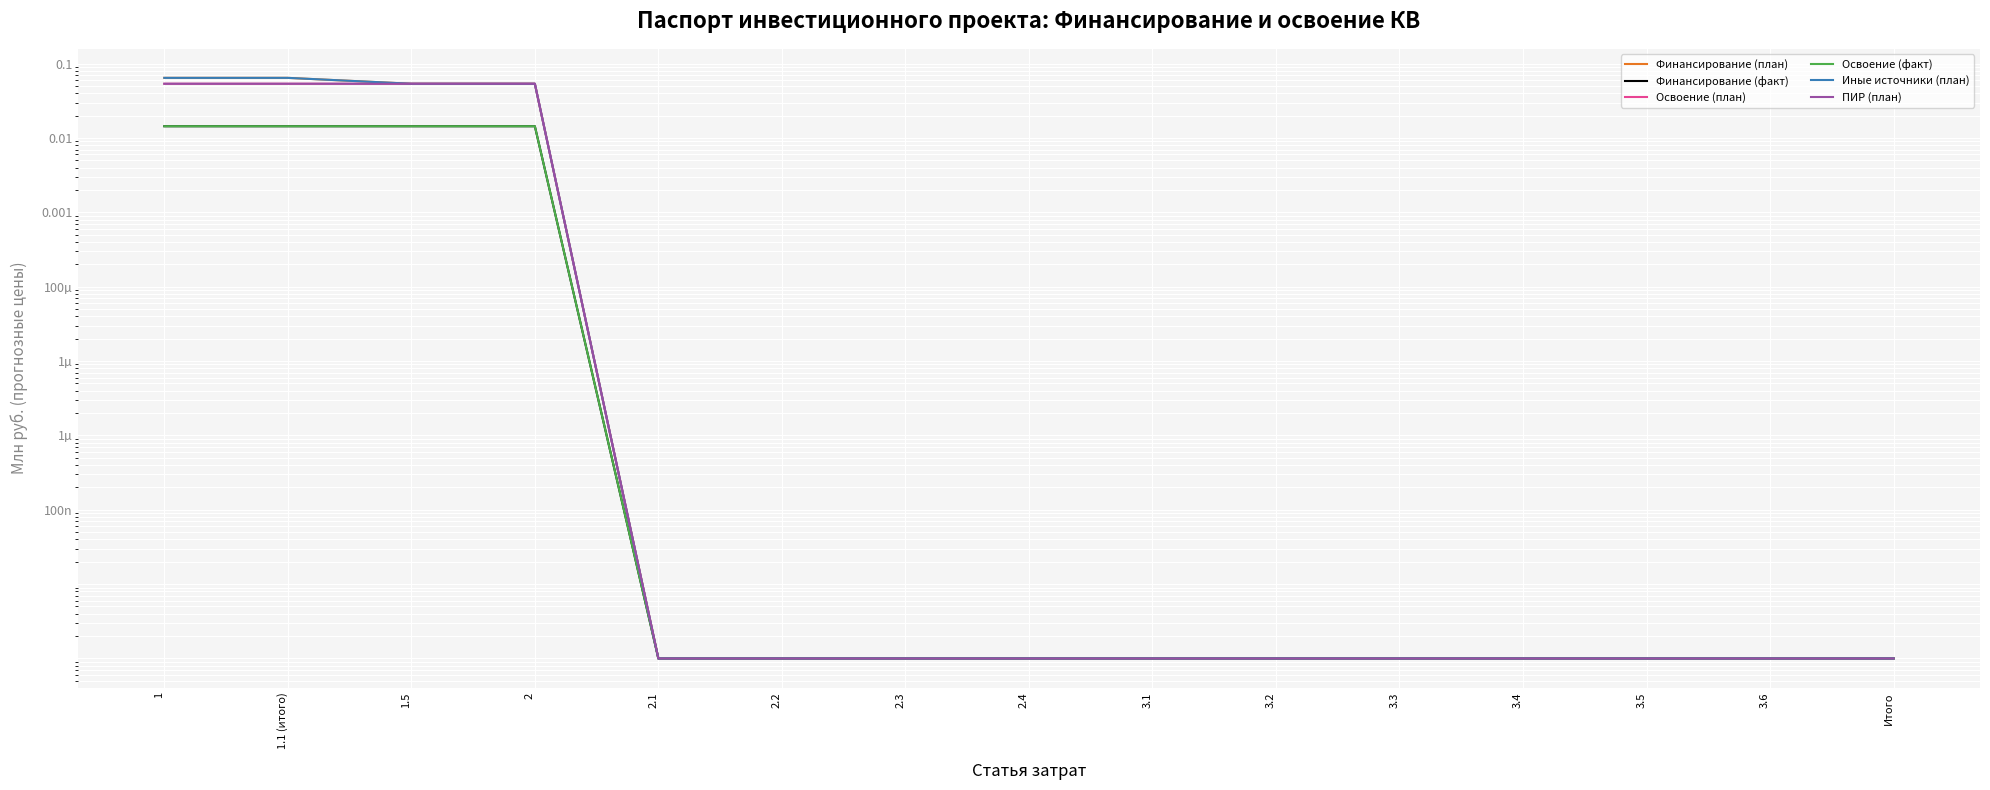

Is it true that ПИР (план) equals 0.0 at 3.1?

True